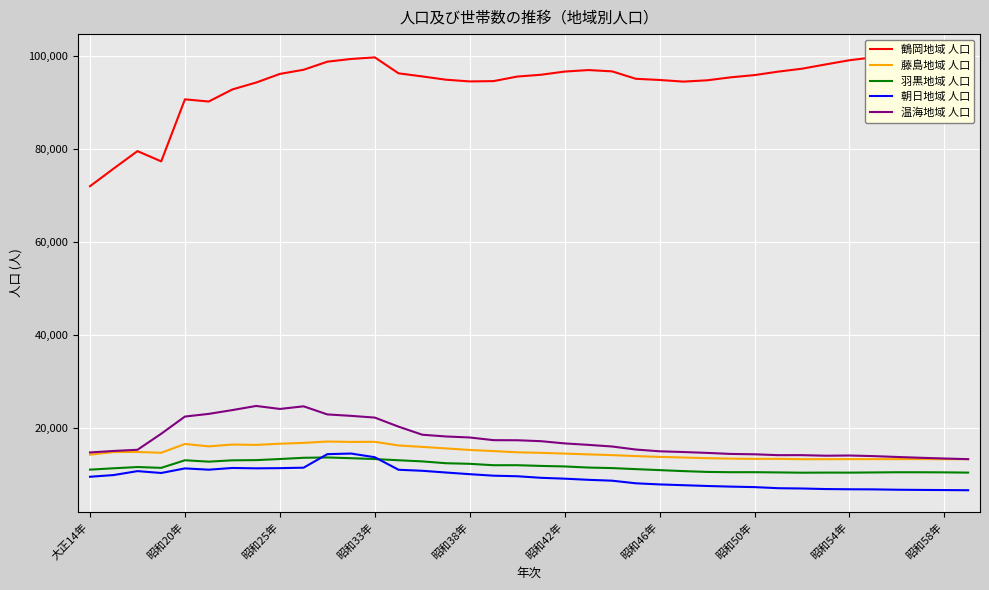

What is the highest value of the 温海地域 人口 series?

24827